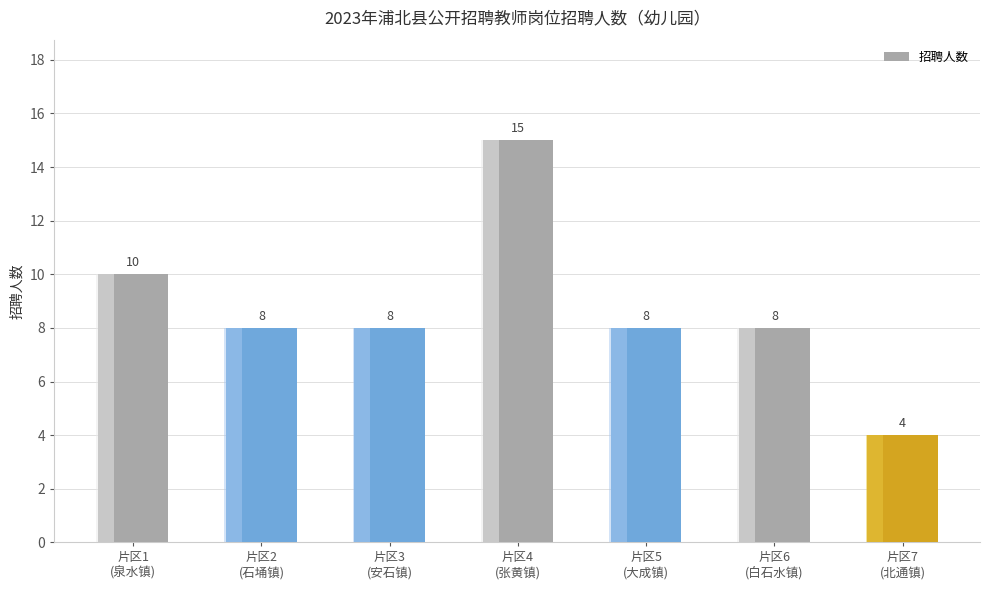

Are the bars horizontal?

No